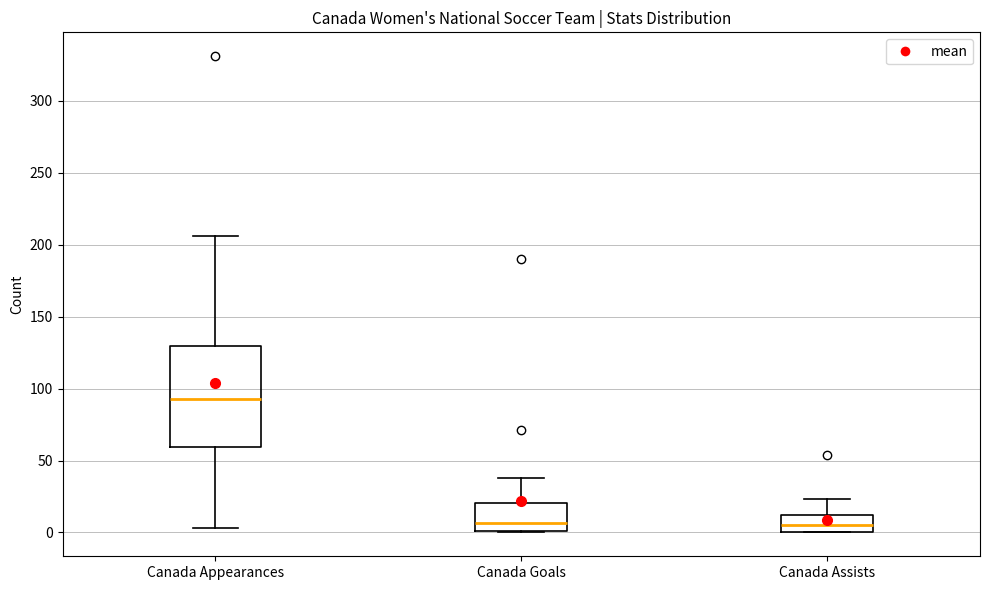

Where does the median line of the box for Canada Appearances sit on the y-axis? The values are not printed on the chart, so give them approximately, as read against the axis.

95